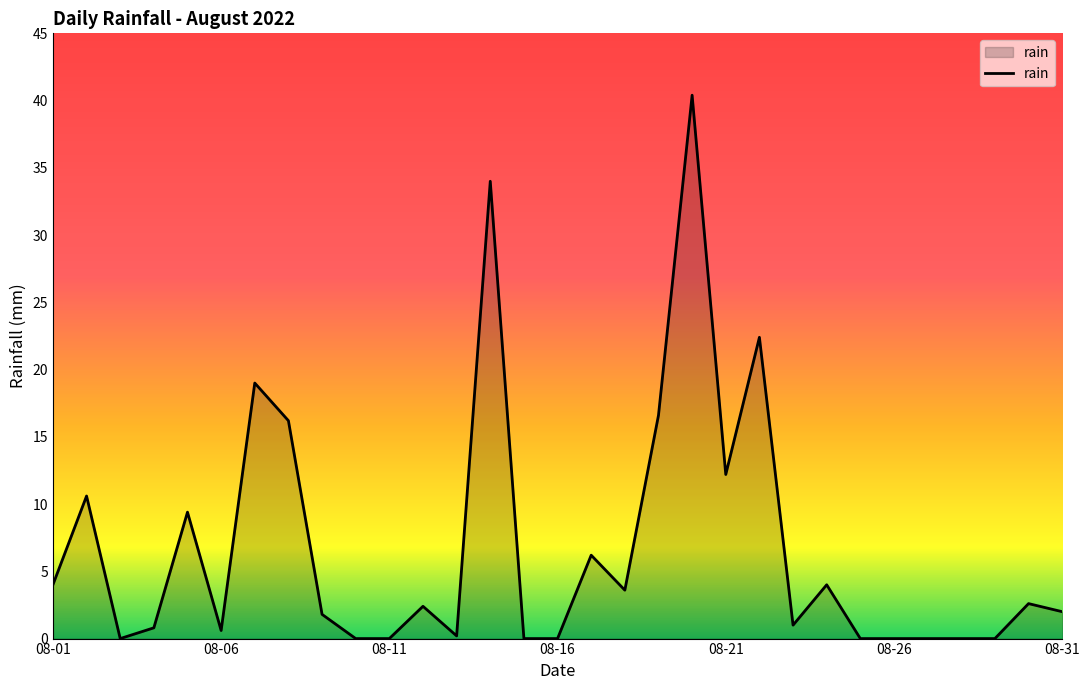

How many values are below 2?

15